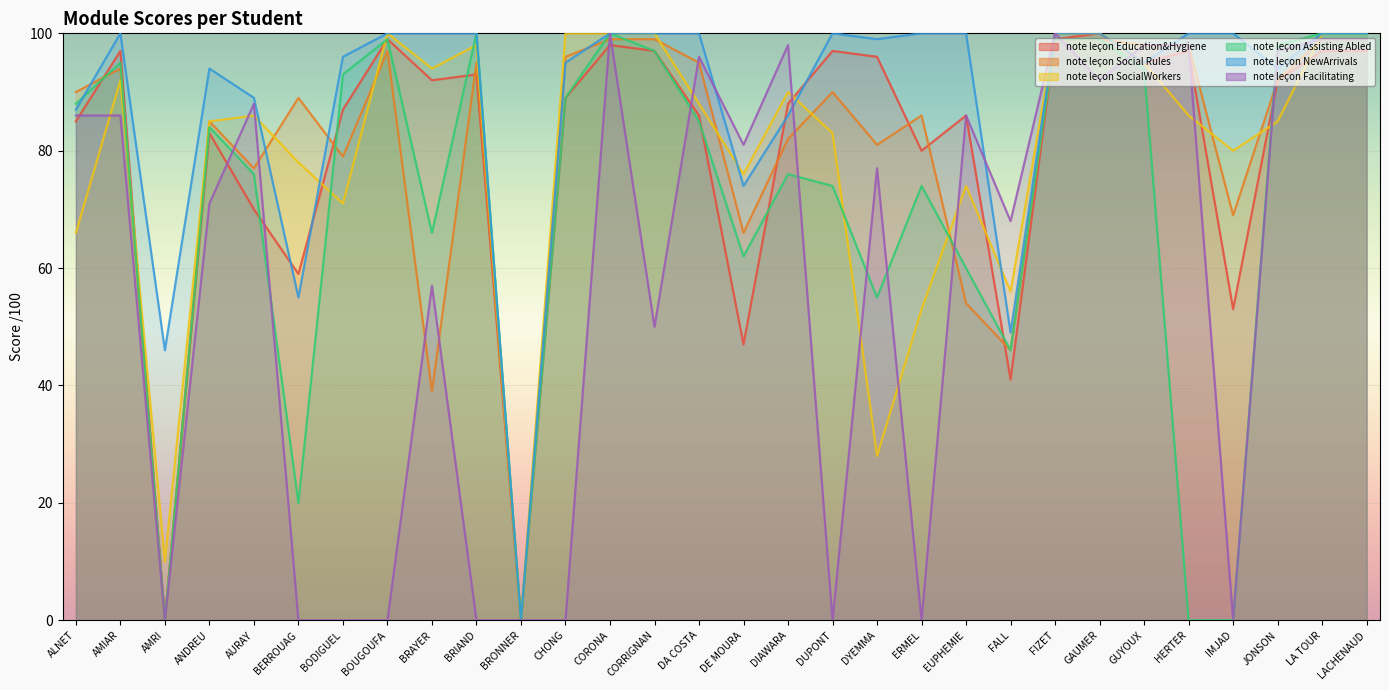

The value of note leçon SocialWorkers at BODIGUEL is 71. True or false?

True